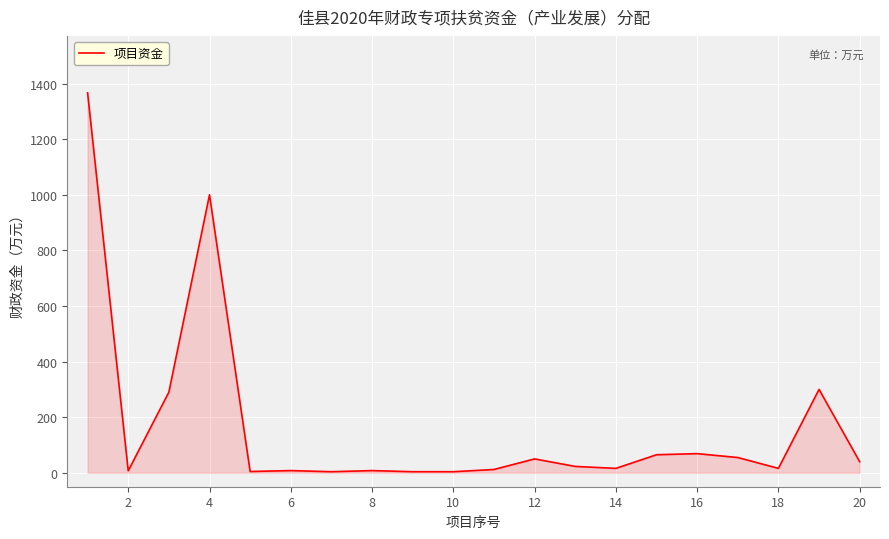

What is the greatest value displayed?

1366.4